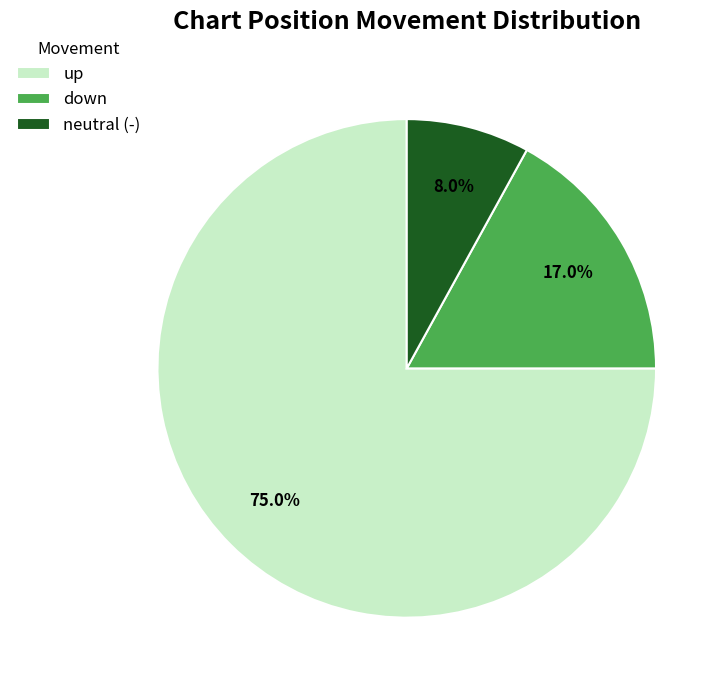

To the nearest percent, what percentage of the pie is up?

75%